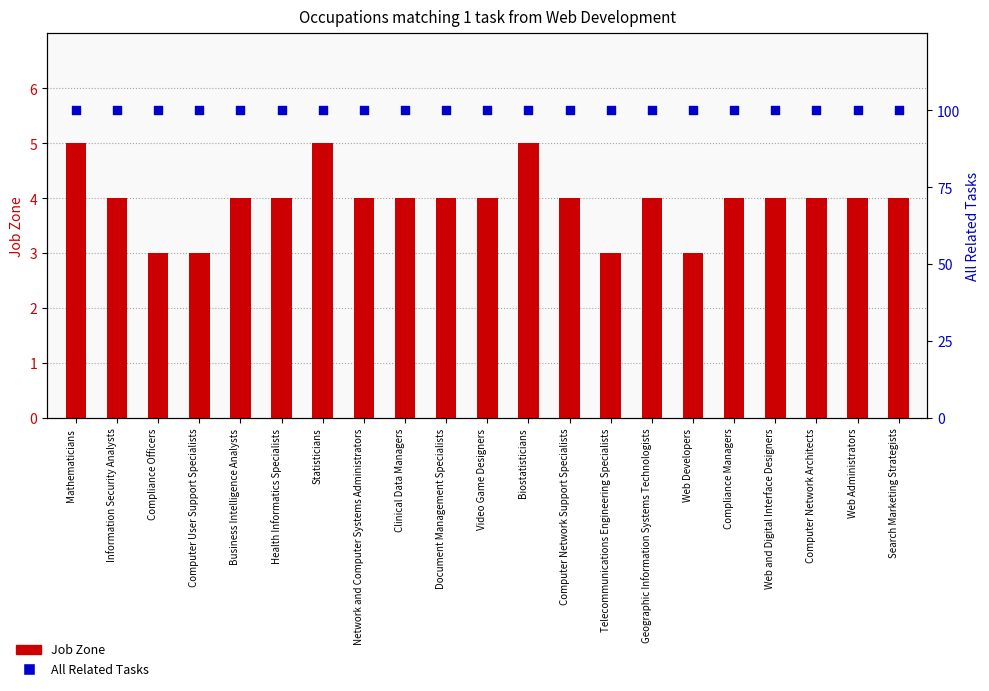

At which category is the sum across all series the highest?

Mathematicians